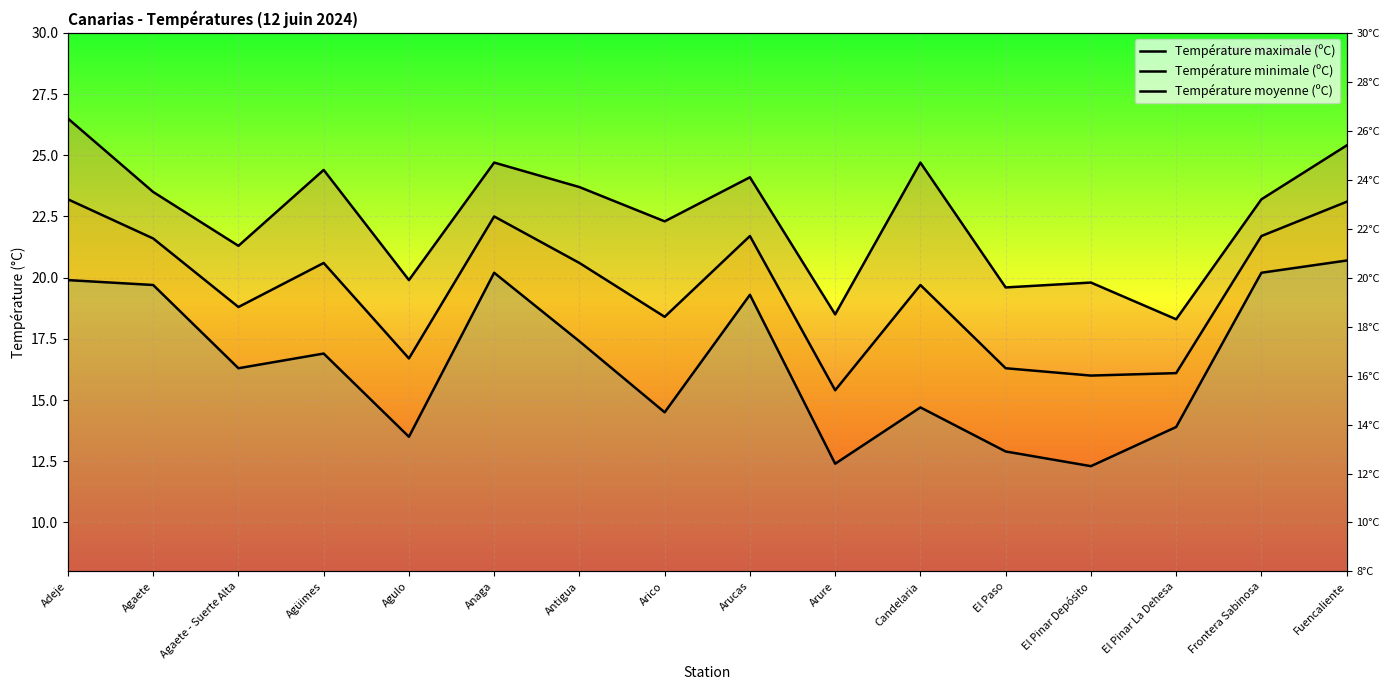

Count the number of categories in the chart.

16